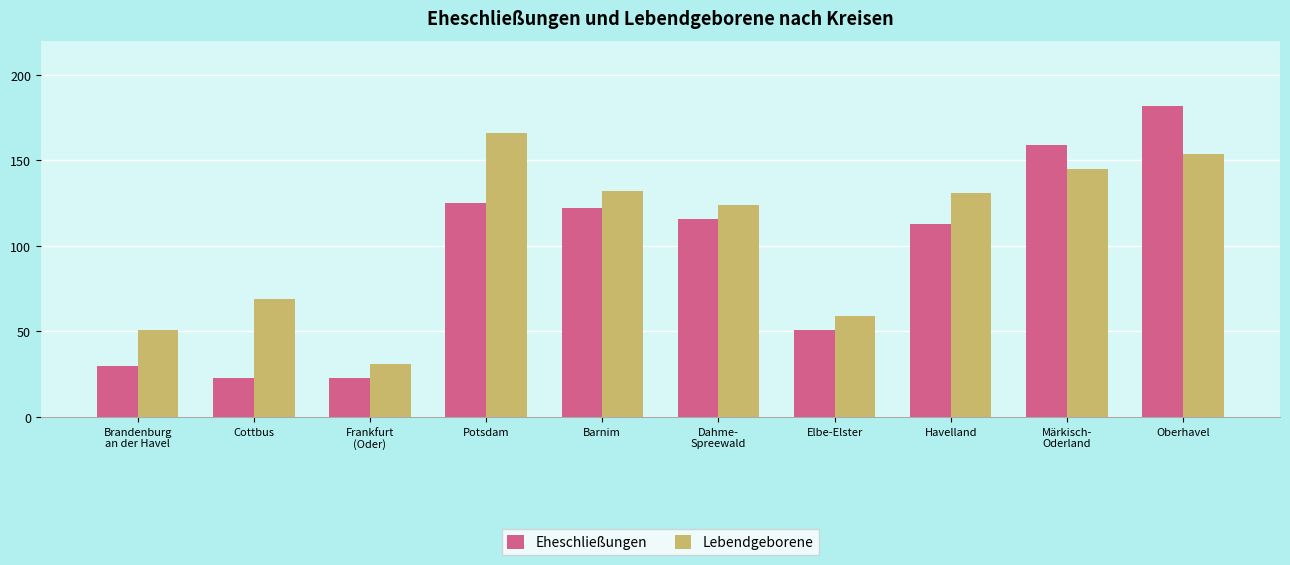

At which label does Eheschließungen reach its peak?

Oberhavel